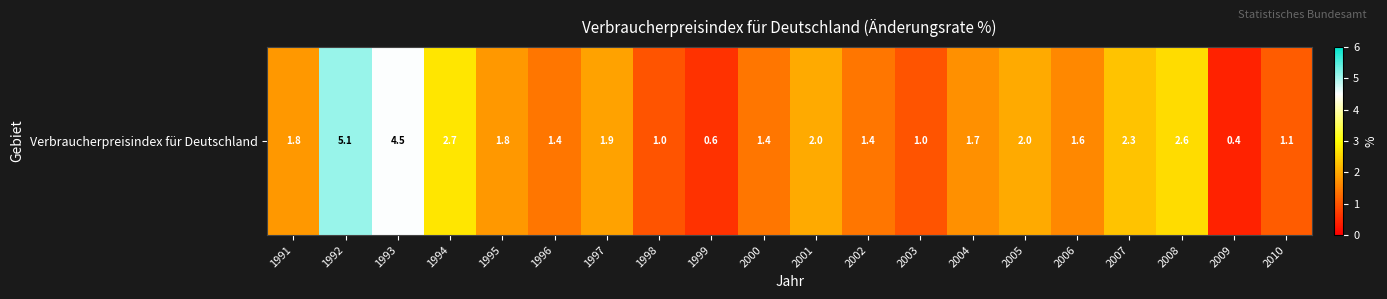

How many data points does each series have?

20